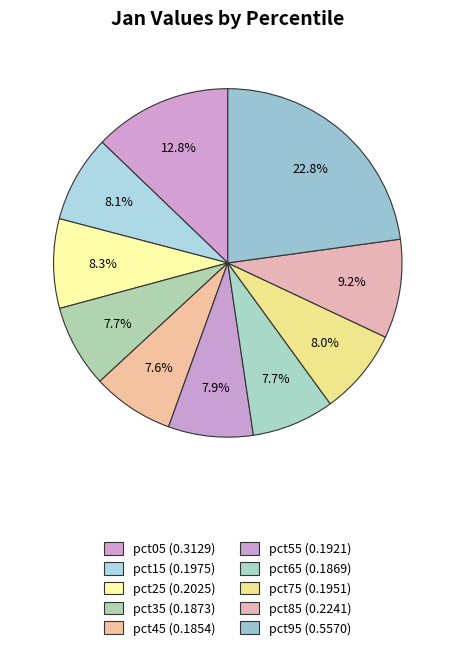

What percentage is the pct45 slice, to the nearest percent?

8%